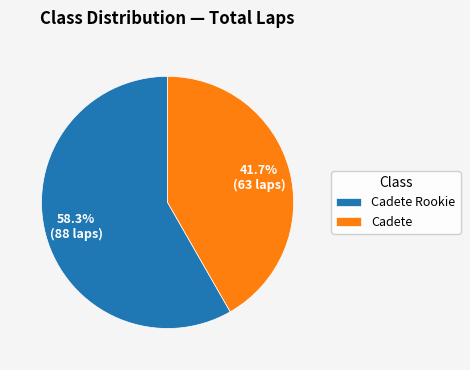

Which category accounts for the majority?

Cadete Rookie